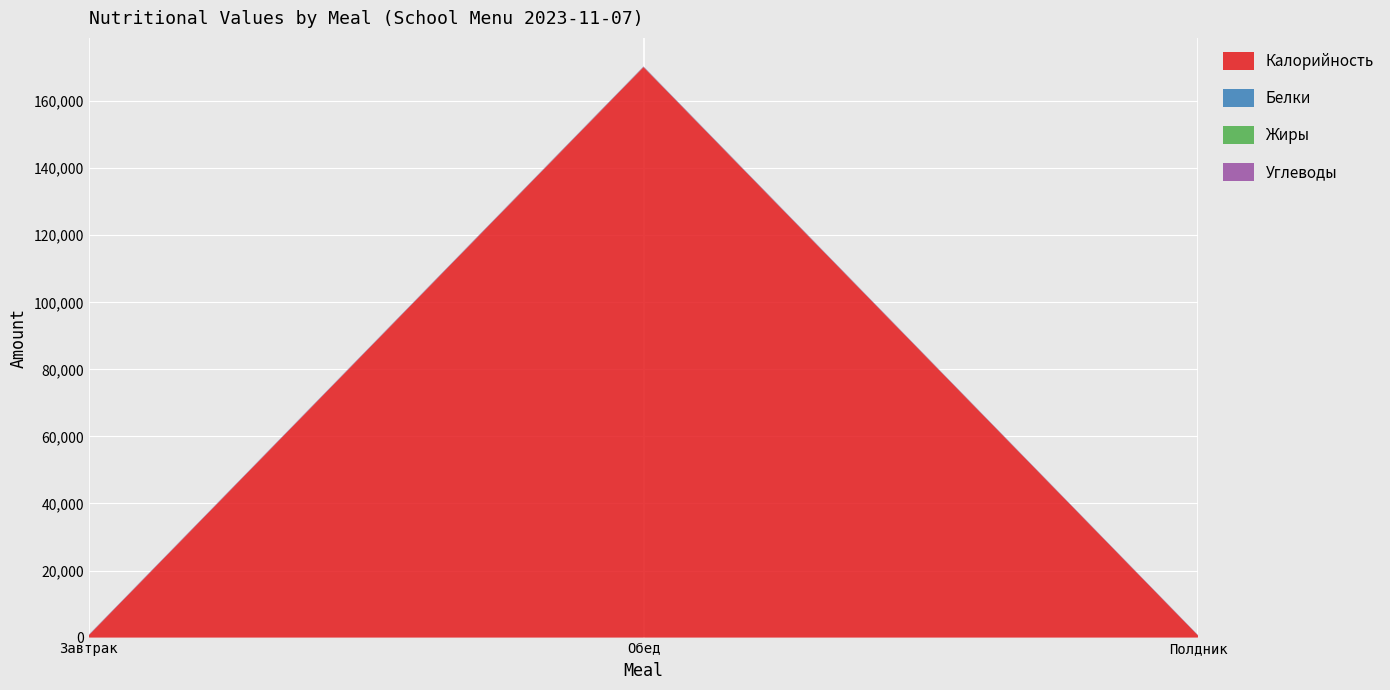

Reading right to left, list all the values displayed in this chart.

Калорийность: 560.4	170155.4	706.2
Белки: 12.2	30.3	18.0
Жиры: 16.5	37.9	18.0
Углеводы: 91.4	122.6	118.8